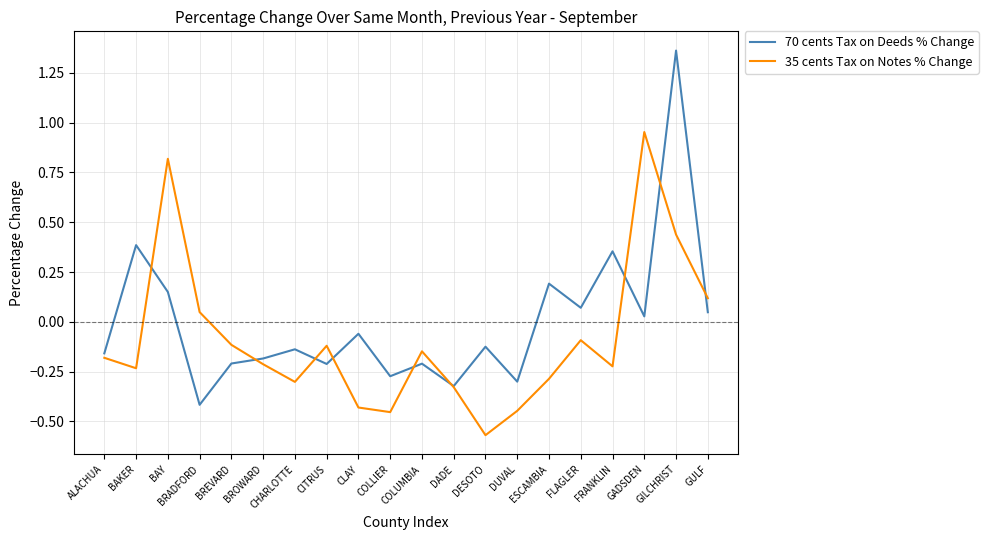

What is the difference between the maximum and second lowest values in the 70 cents Tax on Deeds % Change series?

1.7